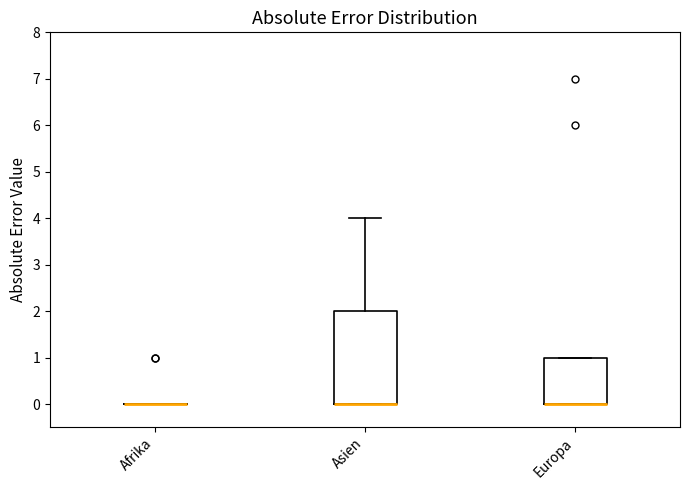

Reading left to right, read every box against the y-axis: the position of its median line, the range the box covers, and the ends of its whiskers. The values are not printed on the chart, so give them approximately, as read against the axis.

Afrika: box collapsed to a line at 0, whiskers 0 to 0
Asien: median 0 (drawn on the box's lower edge), box 0 to 2, whiskers 0 to 4
Europa: median 0 (drawn on the box's lower edge), box 0 to 1, whiskers 0 to 1